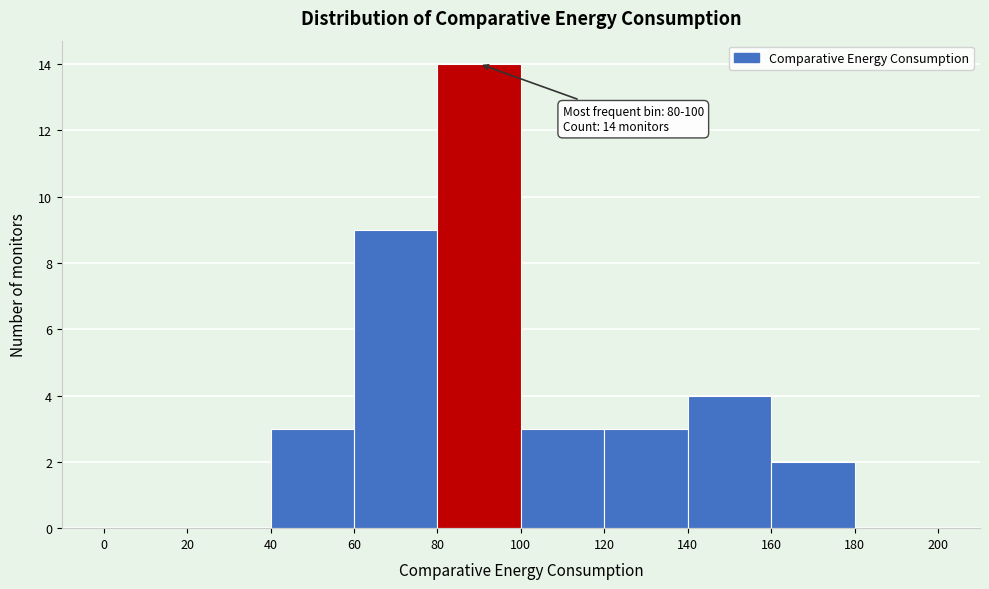

Over which range of the x-axis is the bar tallest?

80 to 100